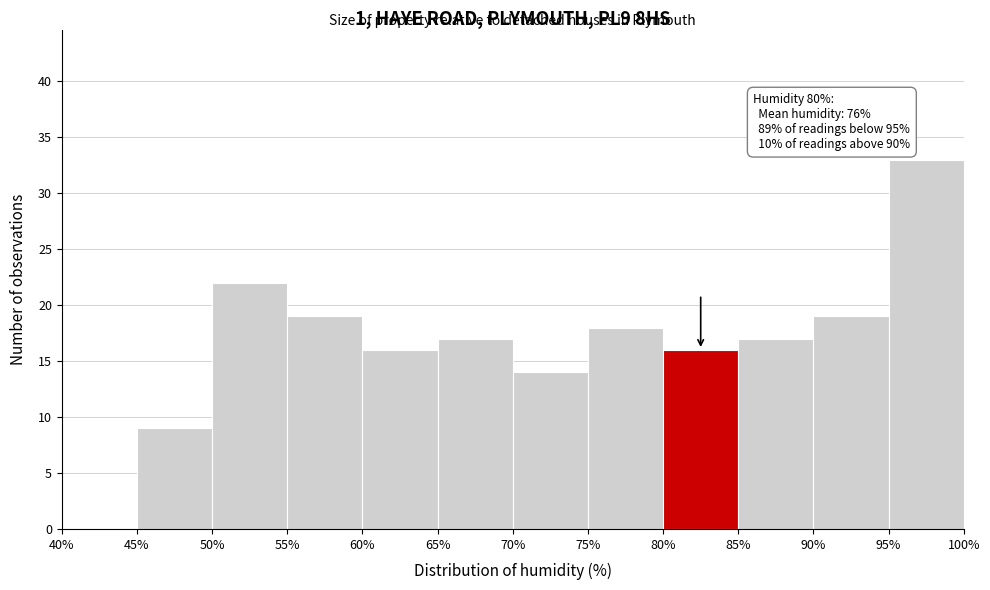

Over which range of the x-axis is the bar tallest?

95% to 100%